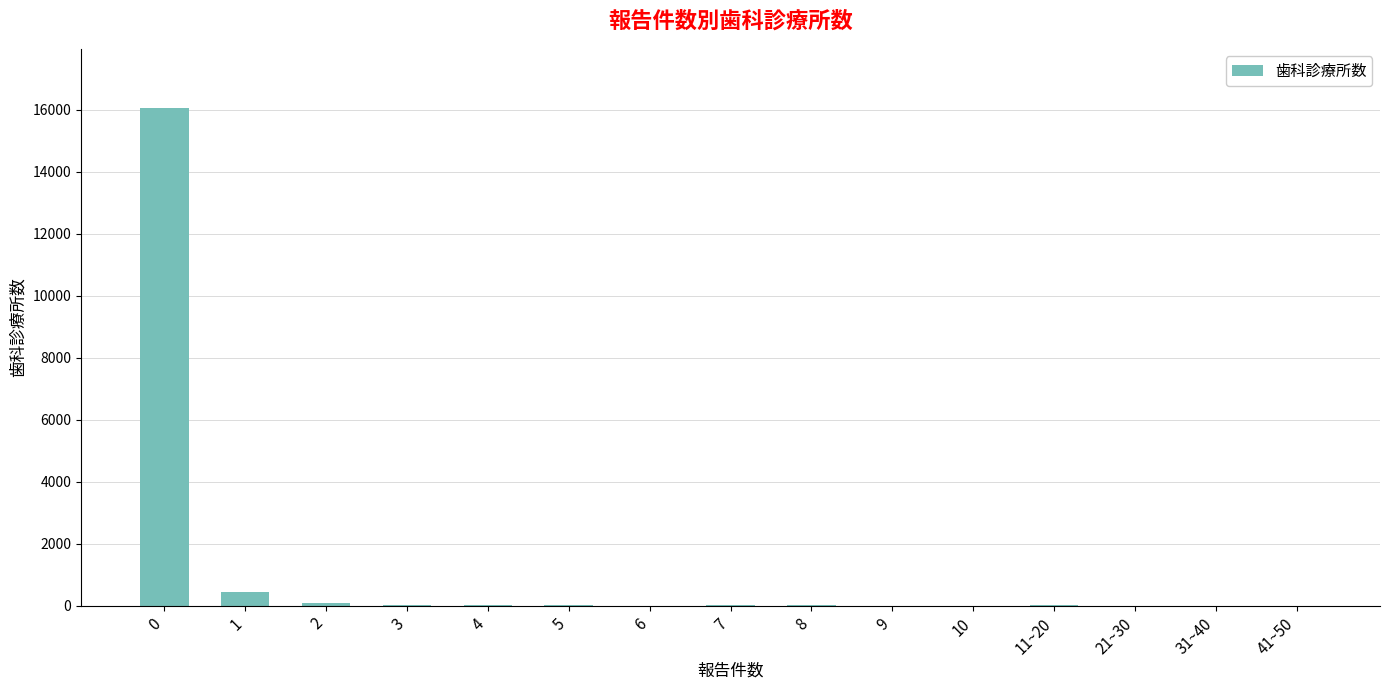

What is the maximum value shown in the chart?

16042